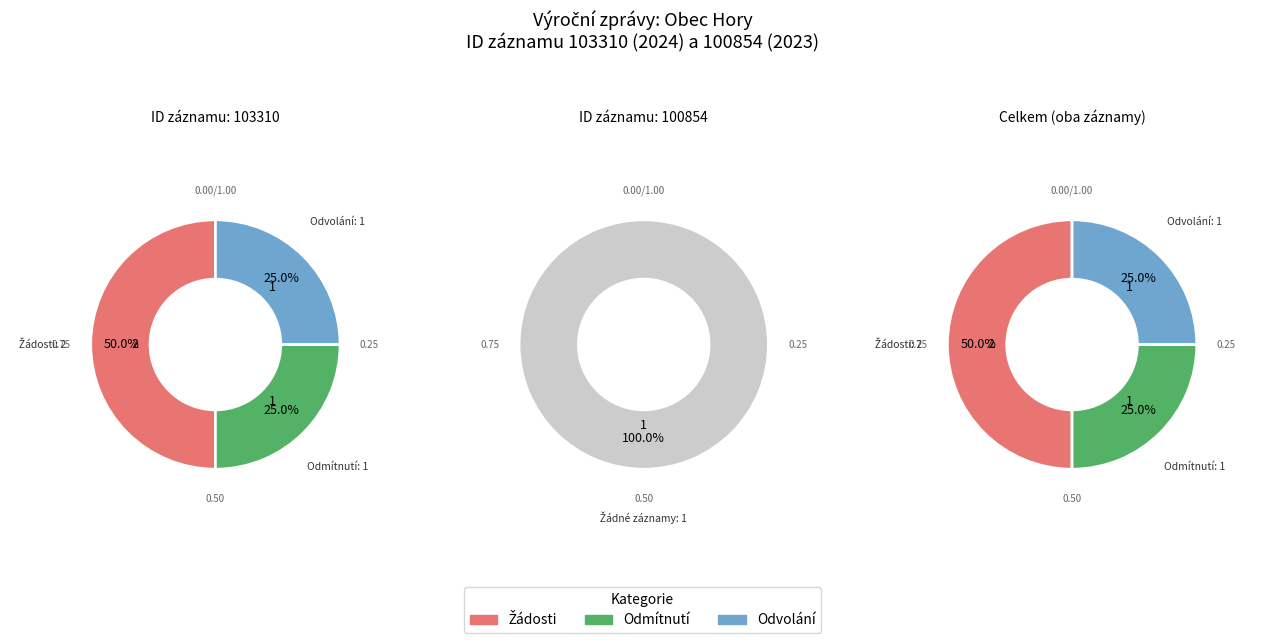

Does any single category account for the majority?

Yes